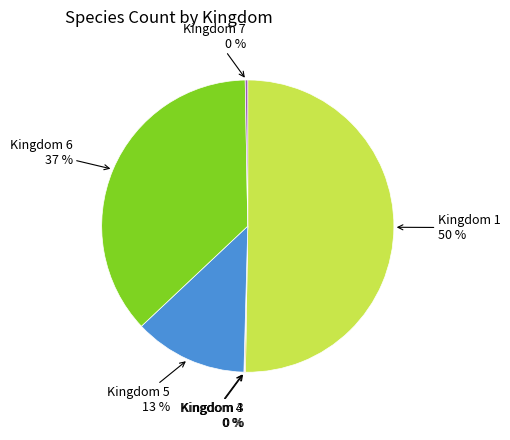

Which has a higher value, Kingdom 7 0 % or Kingdom 1 50 %?

Kingdom 1 50 %